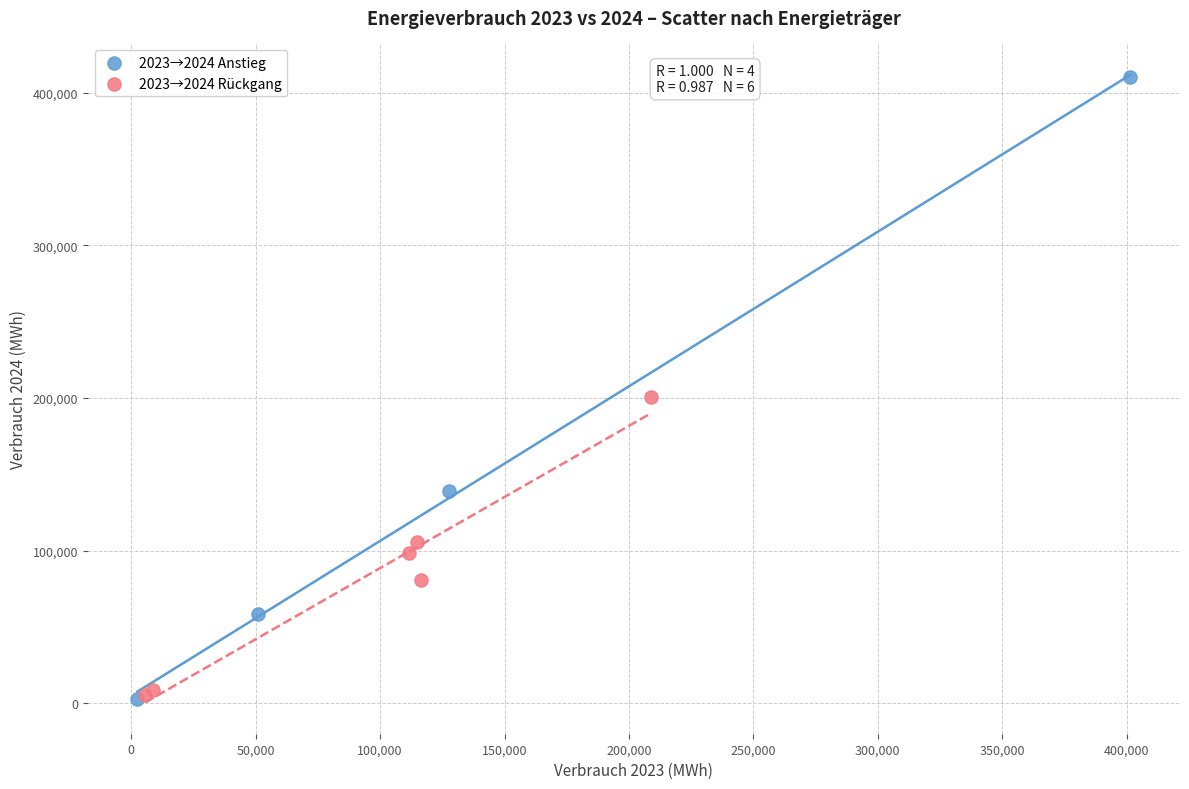

Which series reaches the maximum Y coordinate?

2023→2024 Anstieg